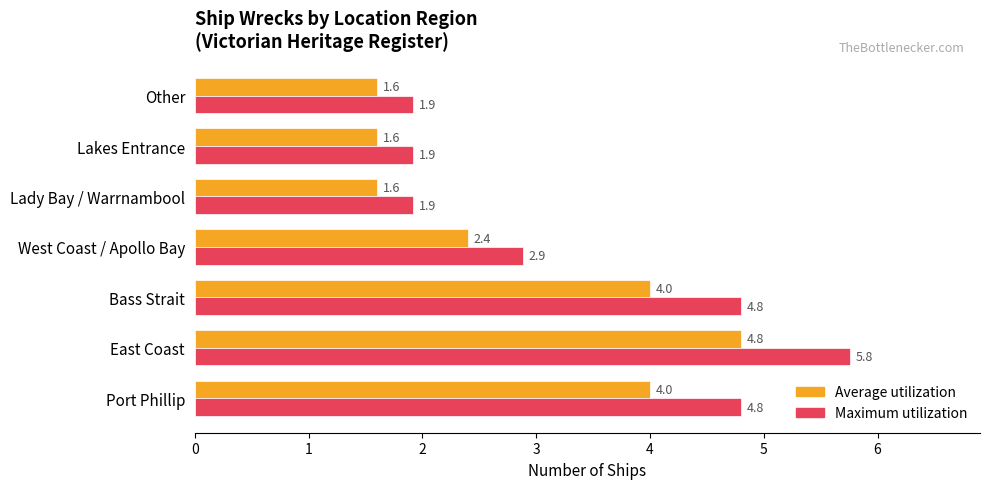

List the series in order of their peak value, lowest first.

Average utilization, Maximum utilization